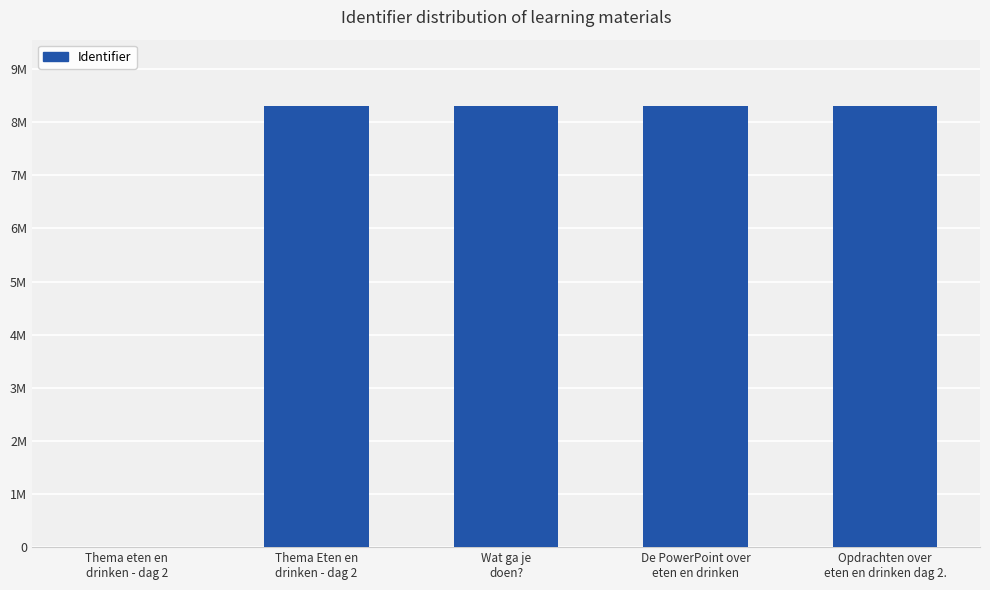

What is the label of the 3rd bar from the left?

Wat ga je
doen?